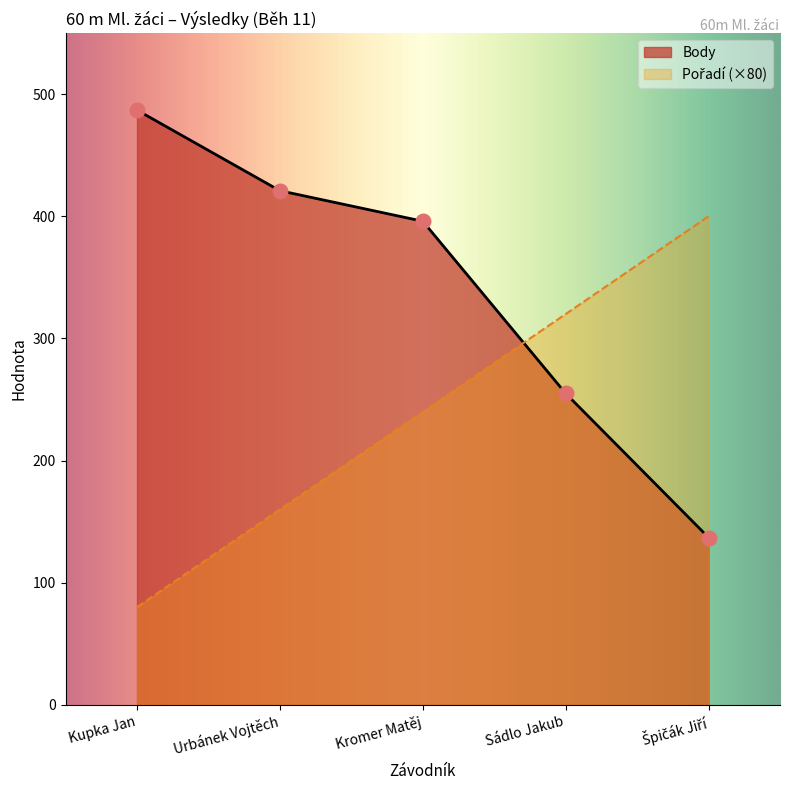

What is the total value across all series at Kromer Matěj?

636